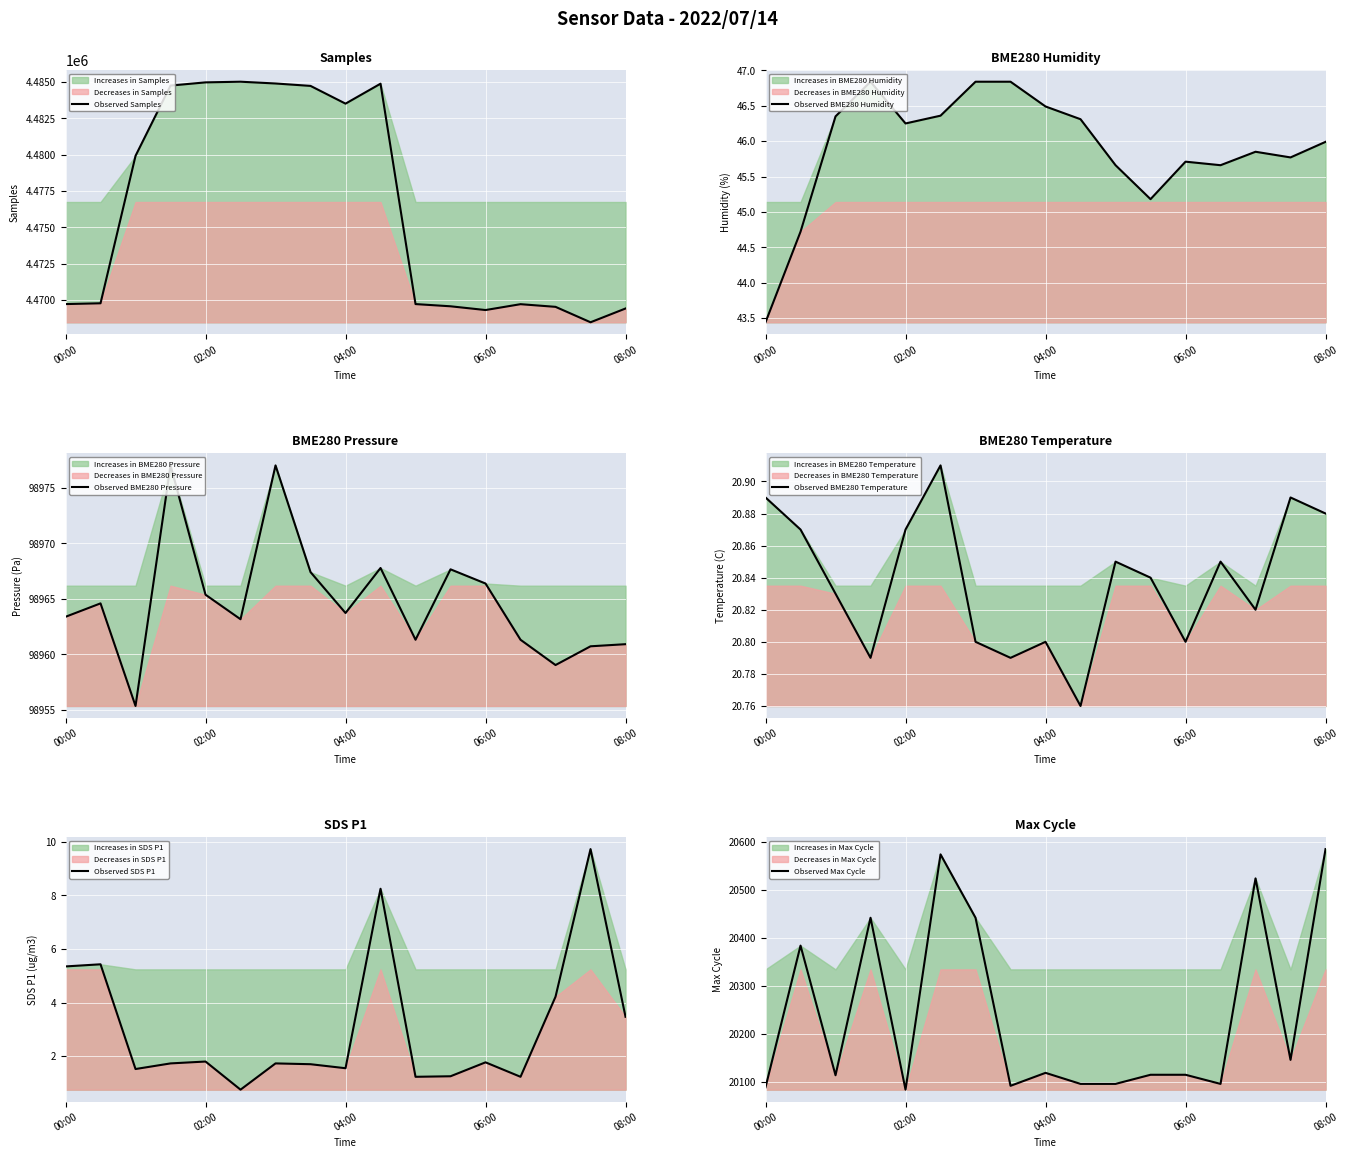

What is the difference between the maximum and minimum values in the Observed SDS P1 series?

9.0